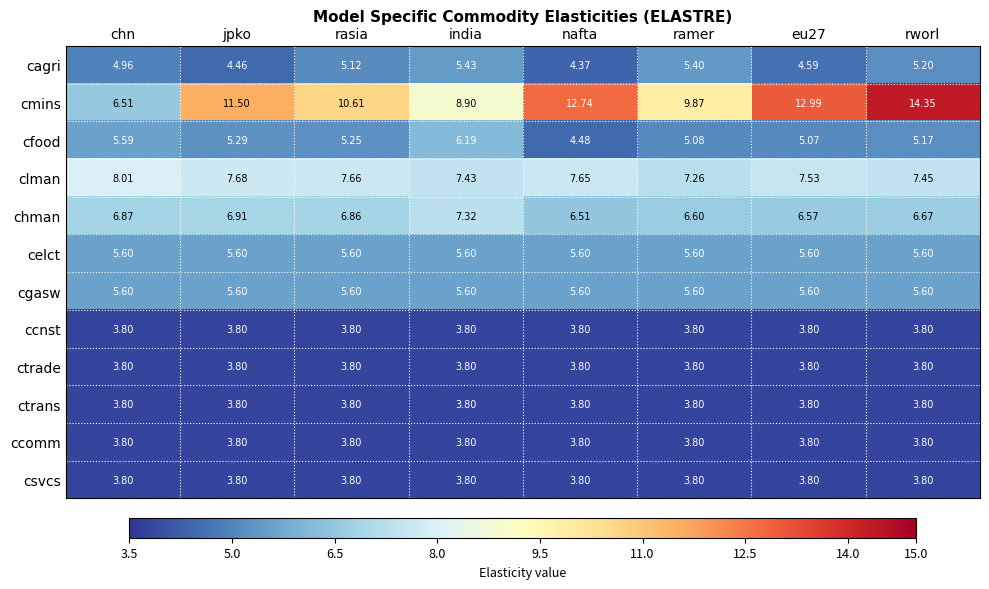

Which series has the largest total across all categories?

cmins